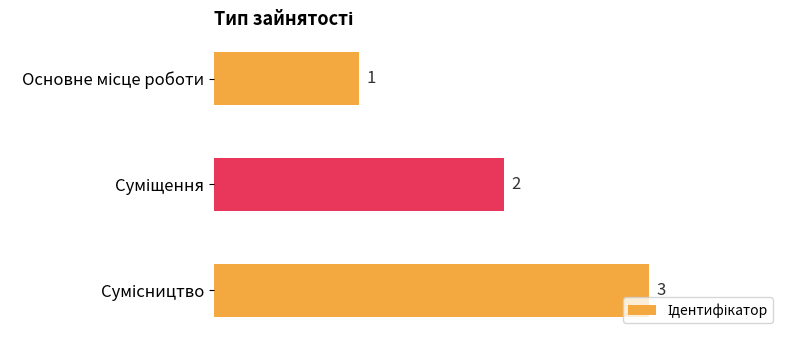

What is the sum of all values?

6